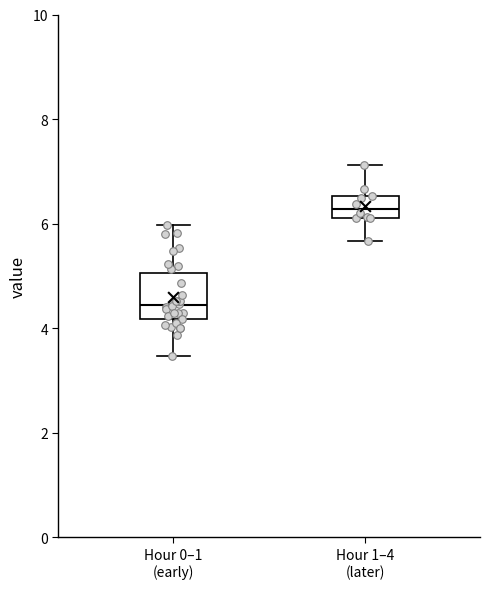

Reading left to right, read every box against the y-axis: the position of its median line, the range the box covers, and the ends of its whiskers. The values are not printed on the chart, so give them approximately, as read against the axis.

Hour 0–1 (early): median 4.4, box 4.2 to 5.0, whiskers 3.4 to 6.0
Hour 1–4 (later): median 6.2 (inside the box), box 6.2 to 6.6, whiskers 5.6 to 7.2